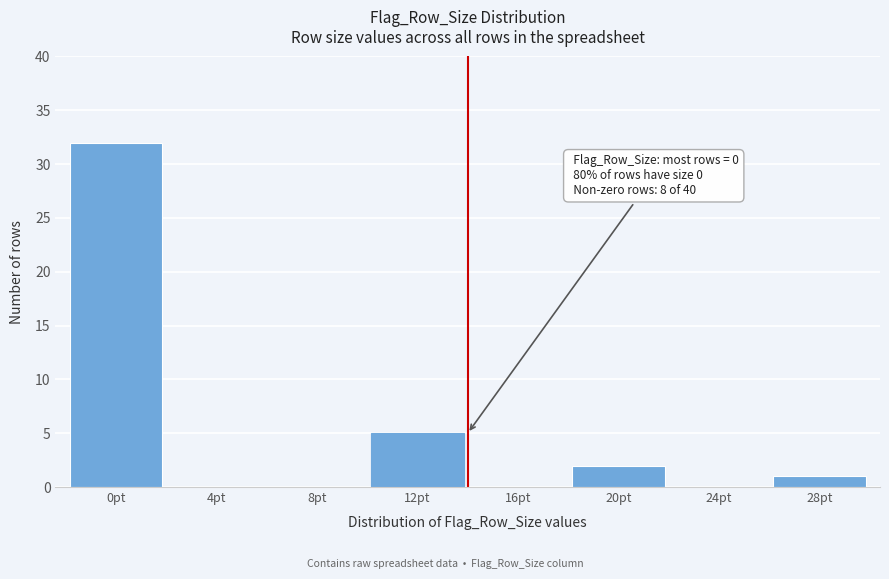

Reading left to right, what are all the values shown in this chart?

0pt=32	4pt=0	8pt=0	12pt=5	16pt=0	20pt=2	24pt=0	28pt=1